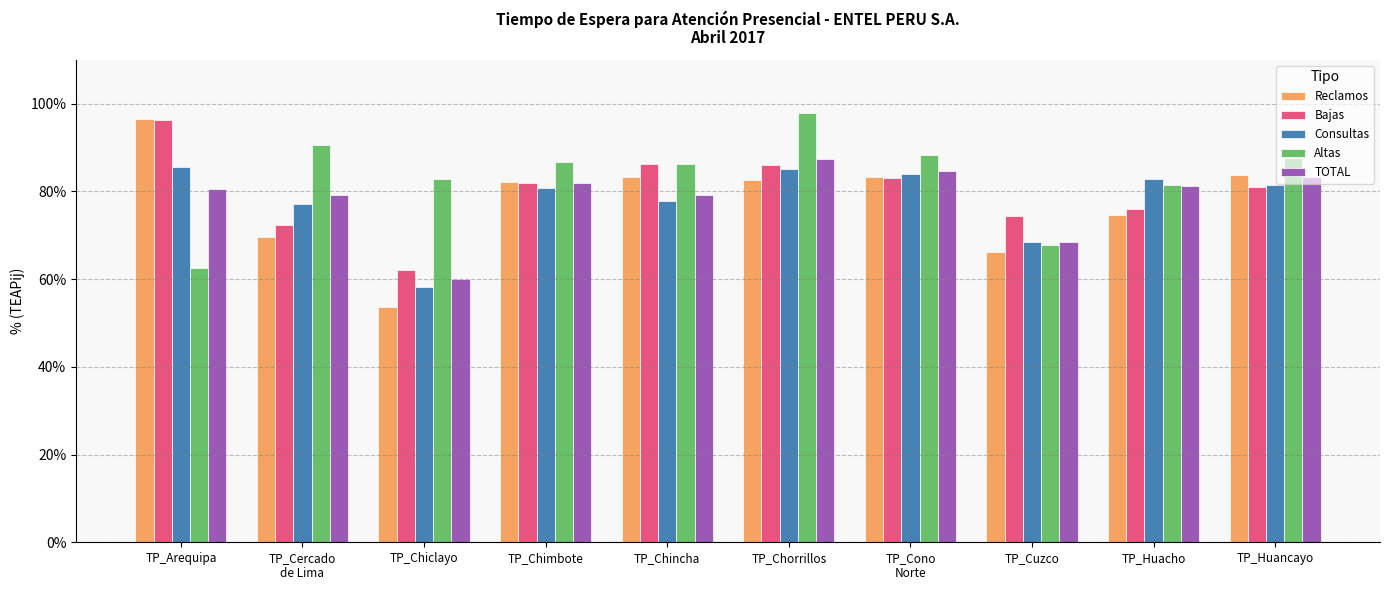

The TOTAL series shows 0.8 at TP_Huancayo. True or false?

True